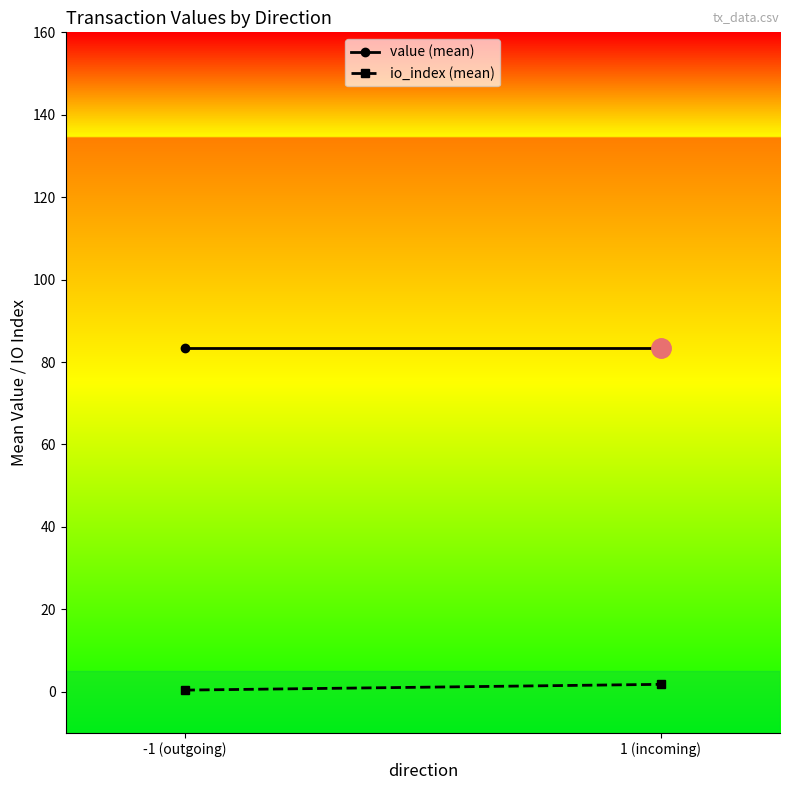

Which category has the lowest value in the io_index (mean) series?

-1 (outgoing)